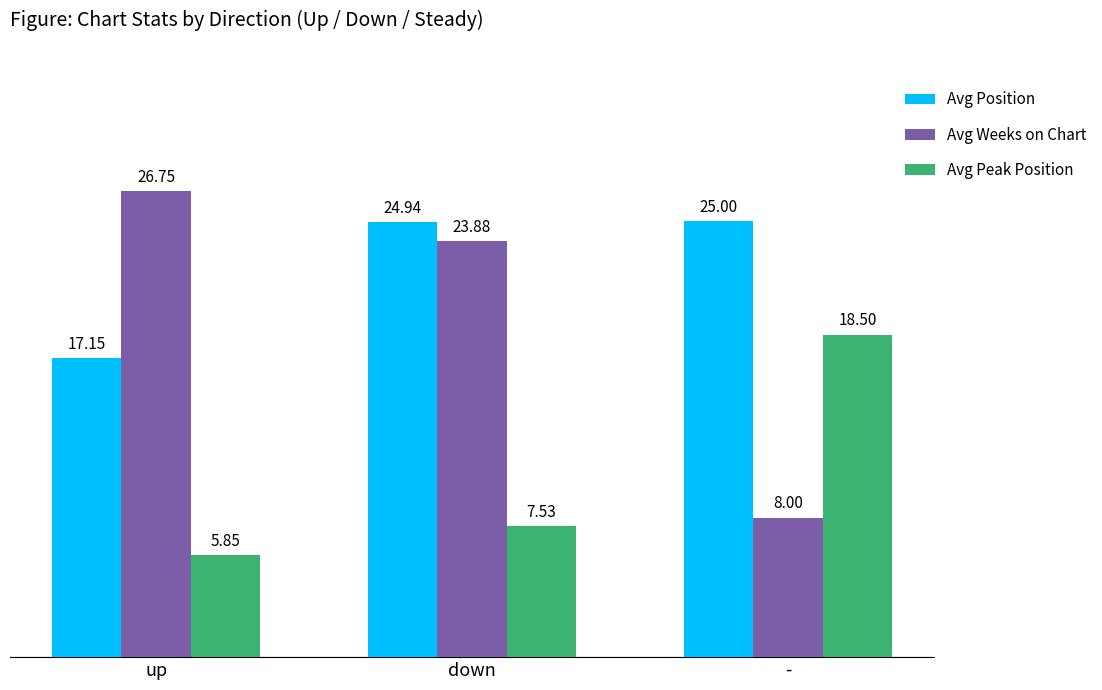

At how many categories does at least one series exceed 21?

3